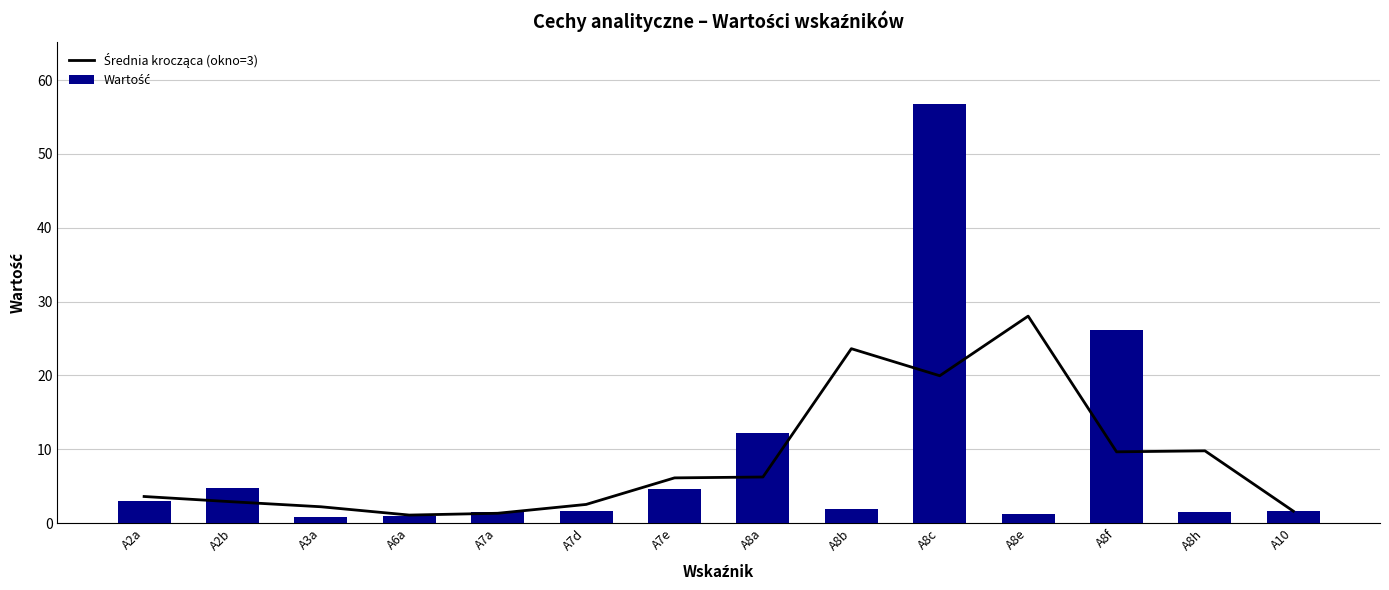

How many groups of bars are there?

14